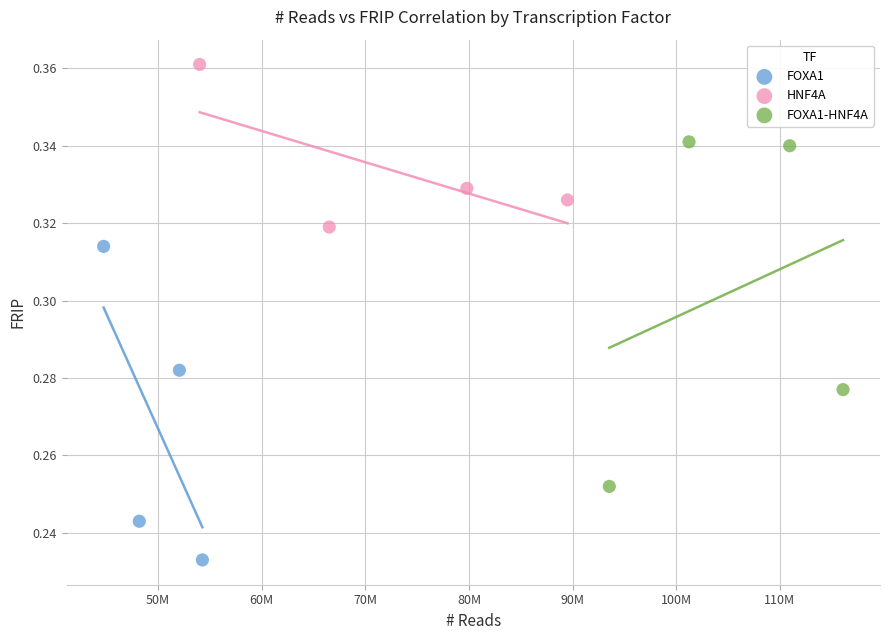

Which series reaches the minimum Y coordinate?

FOXA1